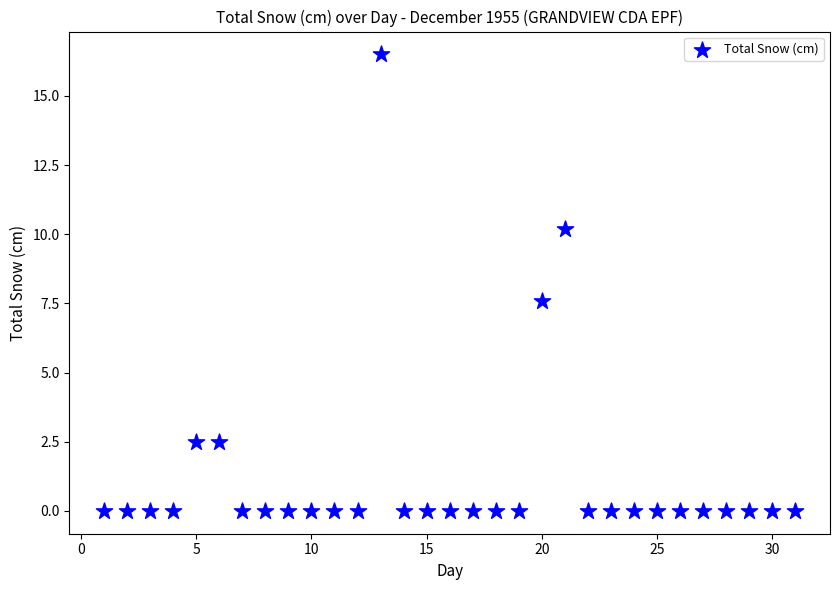

What Y value in the scatter plot is closest to 8?

7.6